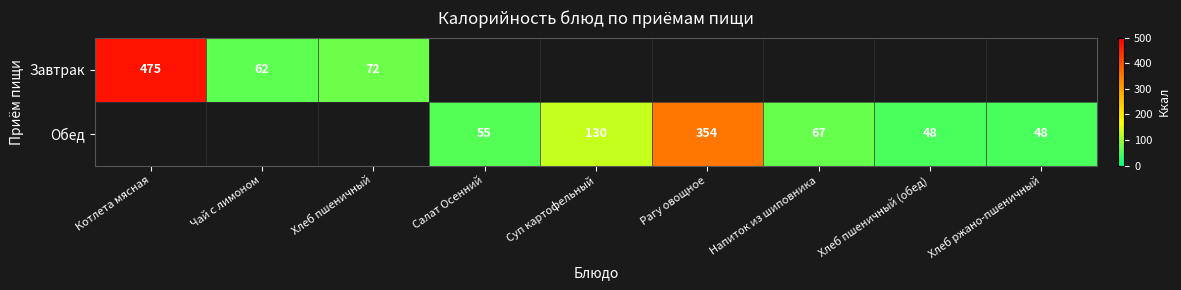

The value of Обед at Рагу овощное is 354. True or false?

True